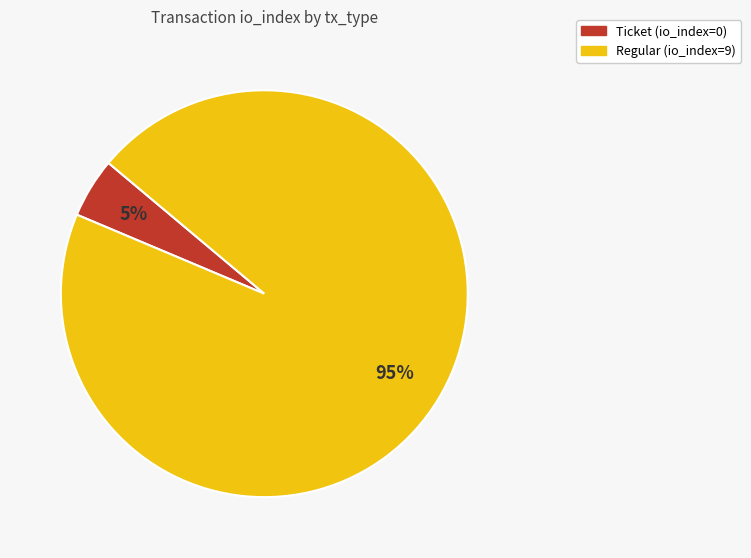

Do Regular and Ticket together represent more than half of the pie?

Yes